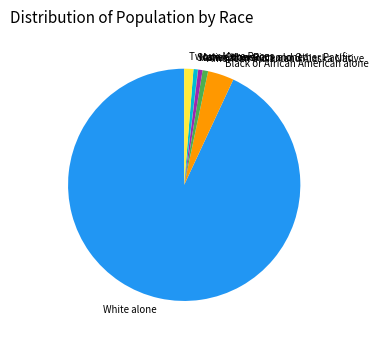

Which category has the biggest portion of the pie?

White alone